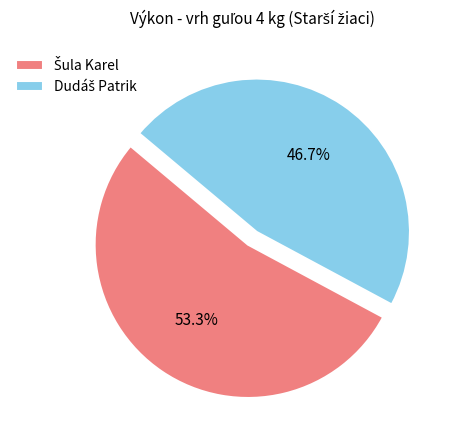

Is there any slice that represents more than half of the pie?

Yes